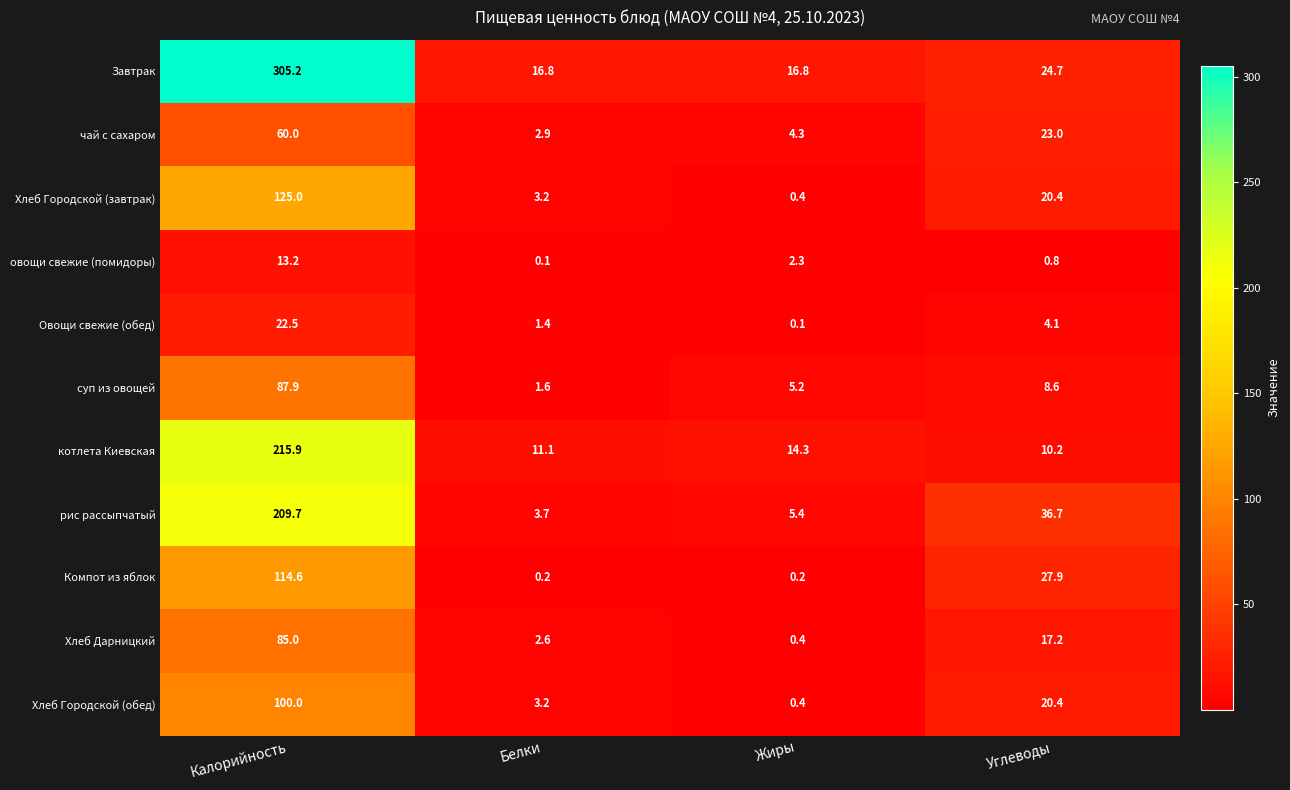

At which label is рис рассыпчатый closest to 106?

Углеводы